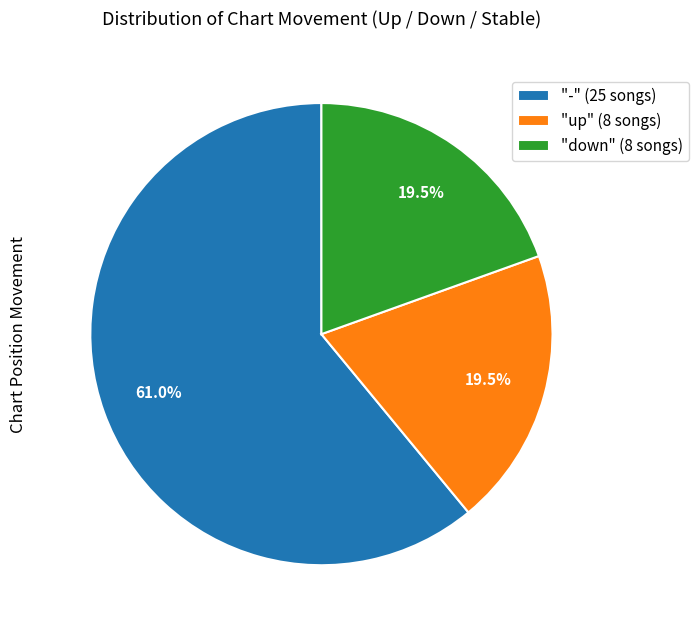

Approximately how many times larger is the value at "-" (25 songs) compared to "up" (8 songs)?

3.1